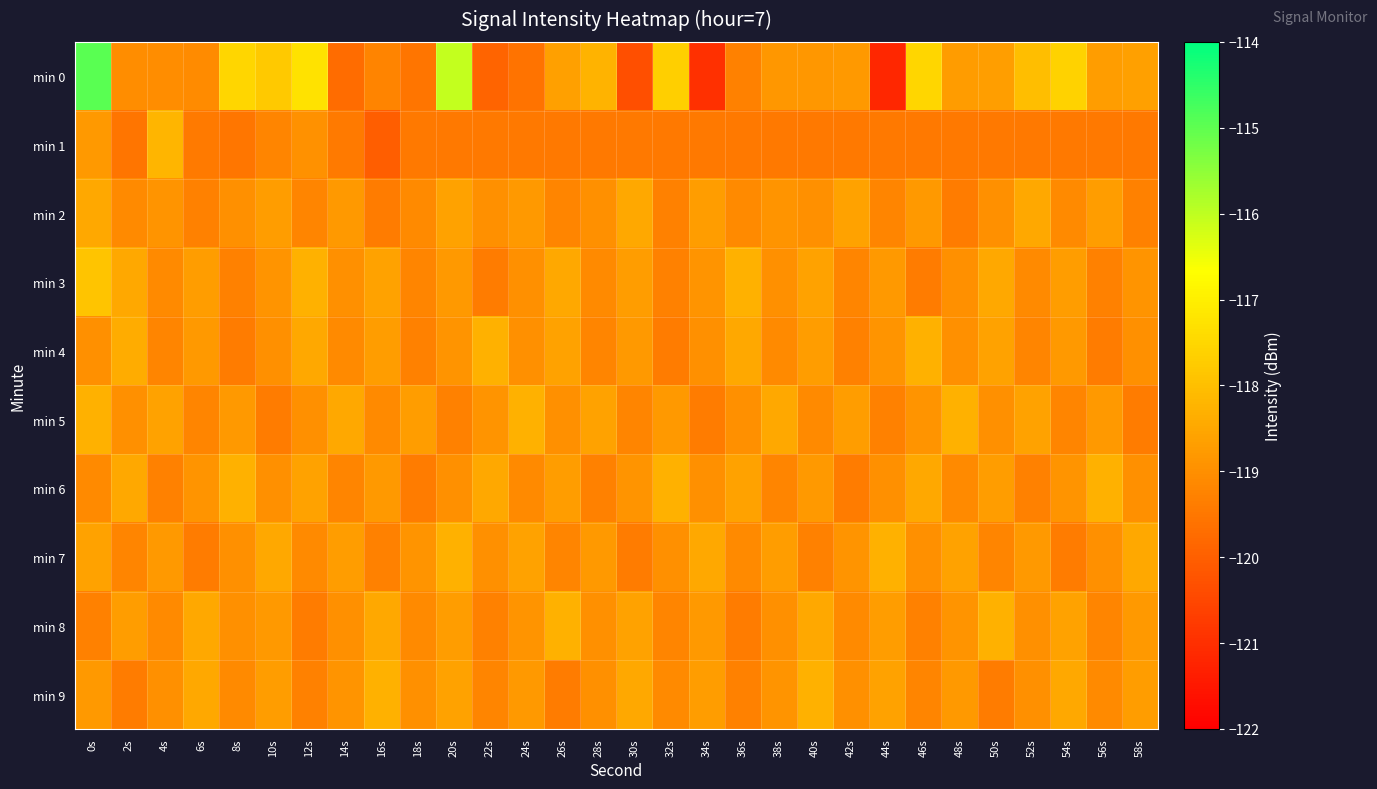

Which category has the highest value across all series?

0s